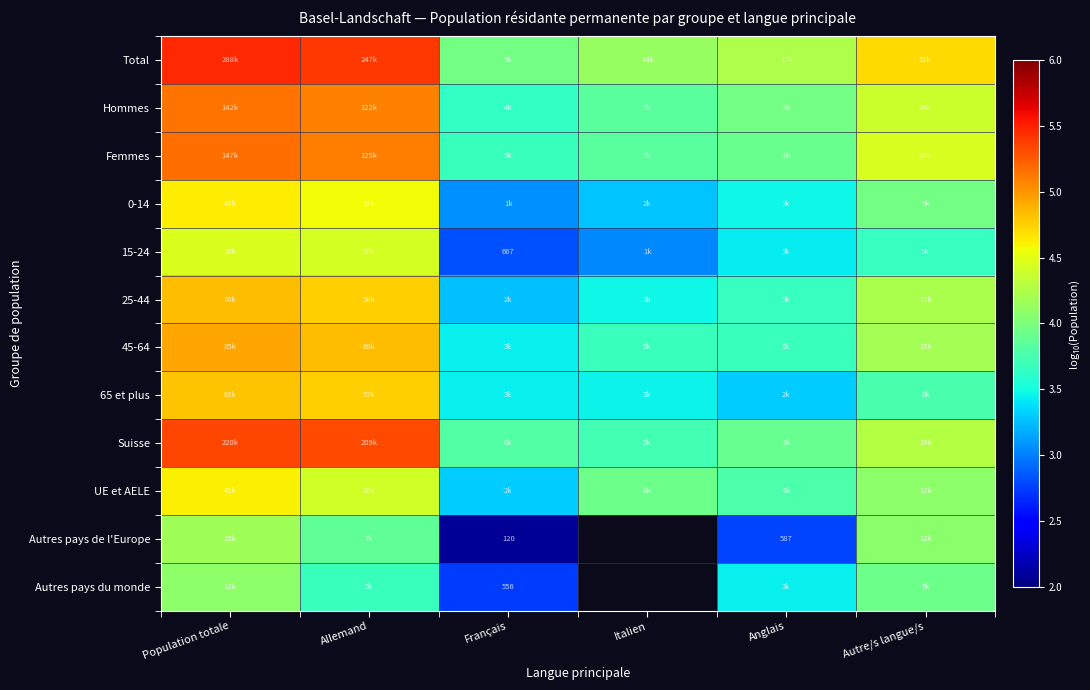

True or false: UE et AELE has a value of 1.8 at Italien.

False